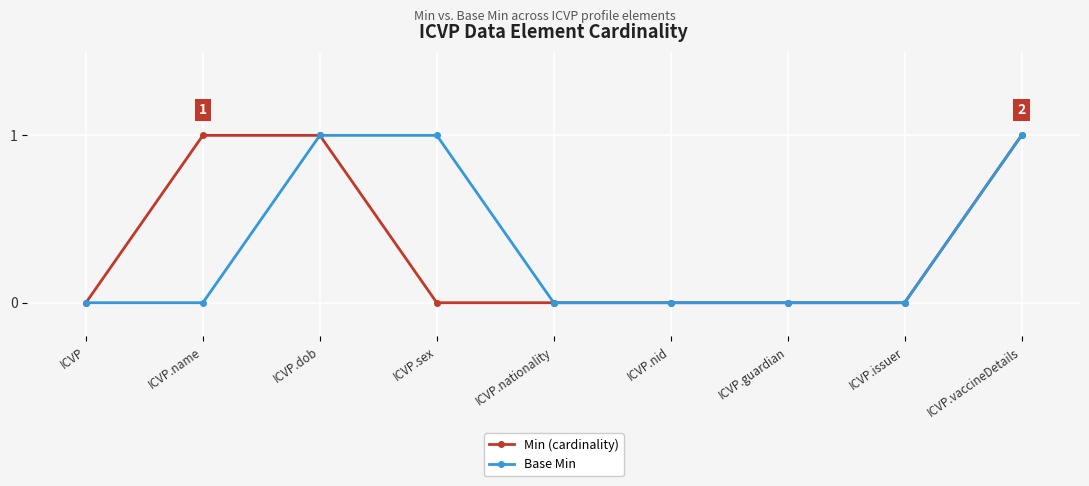

What is the label of the 2nd point from the right?

ICVP.issuer